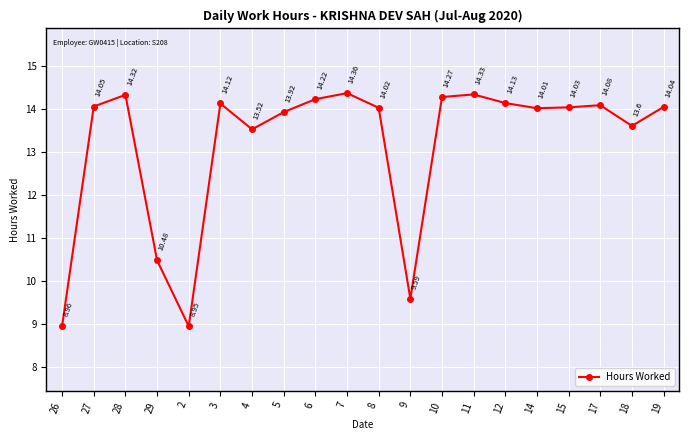

Count the number of values greater than 14.

13